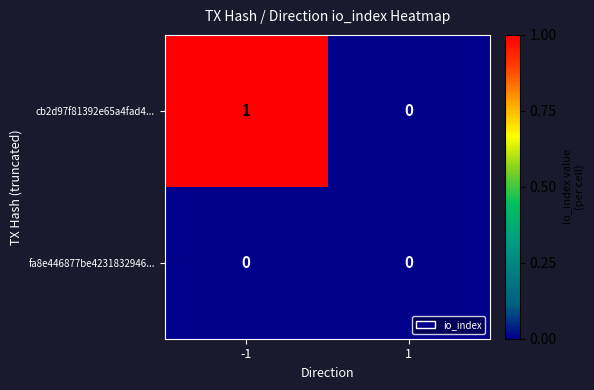

Rank the series by their maximum value, from lowest to highest.

fa8e446877be4231832946..., cb2d97f81392e65a4fad4...